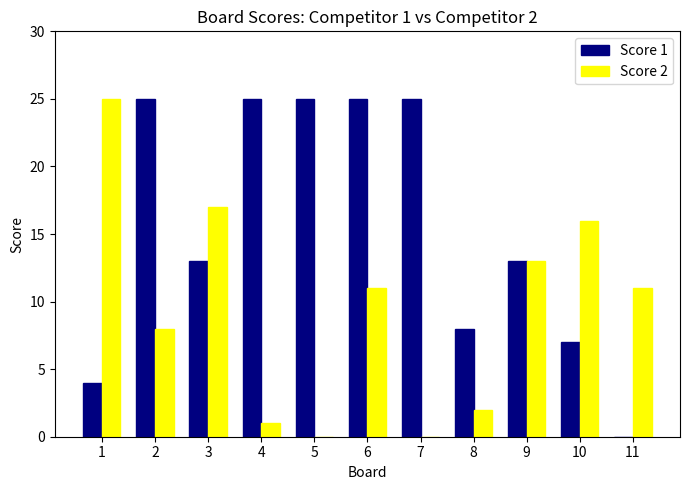

The Score 1 series shows 4 at 1. True or false?

True